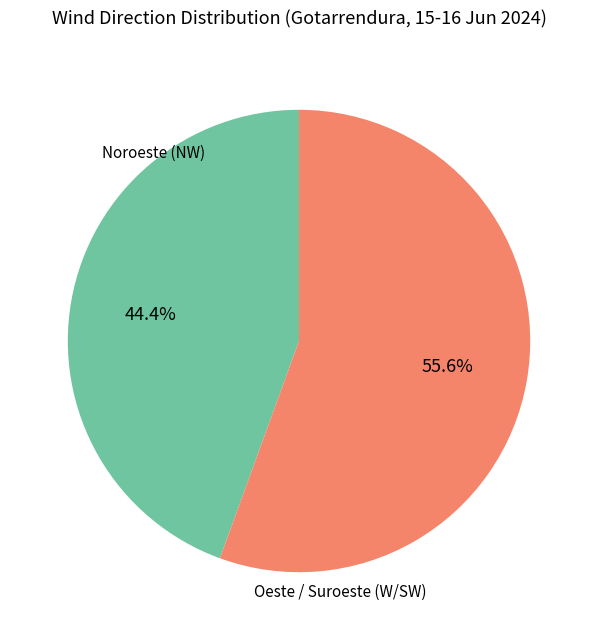

Is there any slice that represents more than half of the pie?

Yes